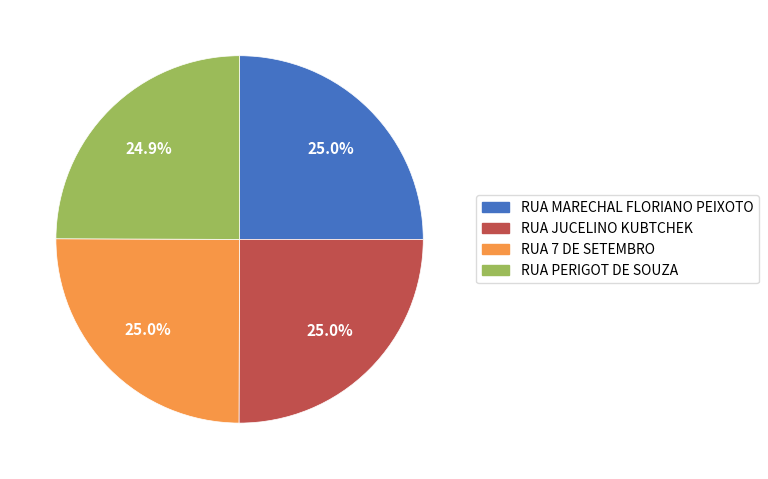

Is RUA JUCELINO KUBTCHEK the majority of the pie?

No